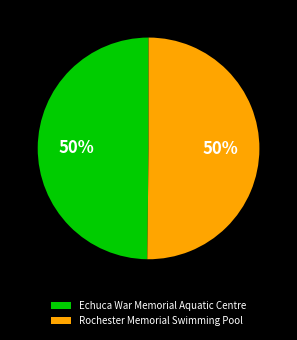

To the nearest percent, what is the combined percentage of Echuca War Memorial Aquatic Centre and Rochester Memorial Swimming Pool?

100%